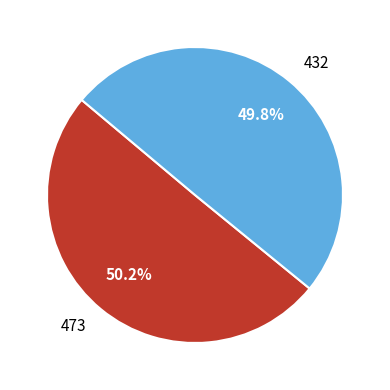

Does any single category account for the majority?

Yes